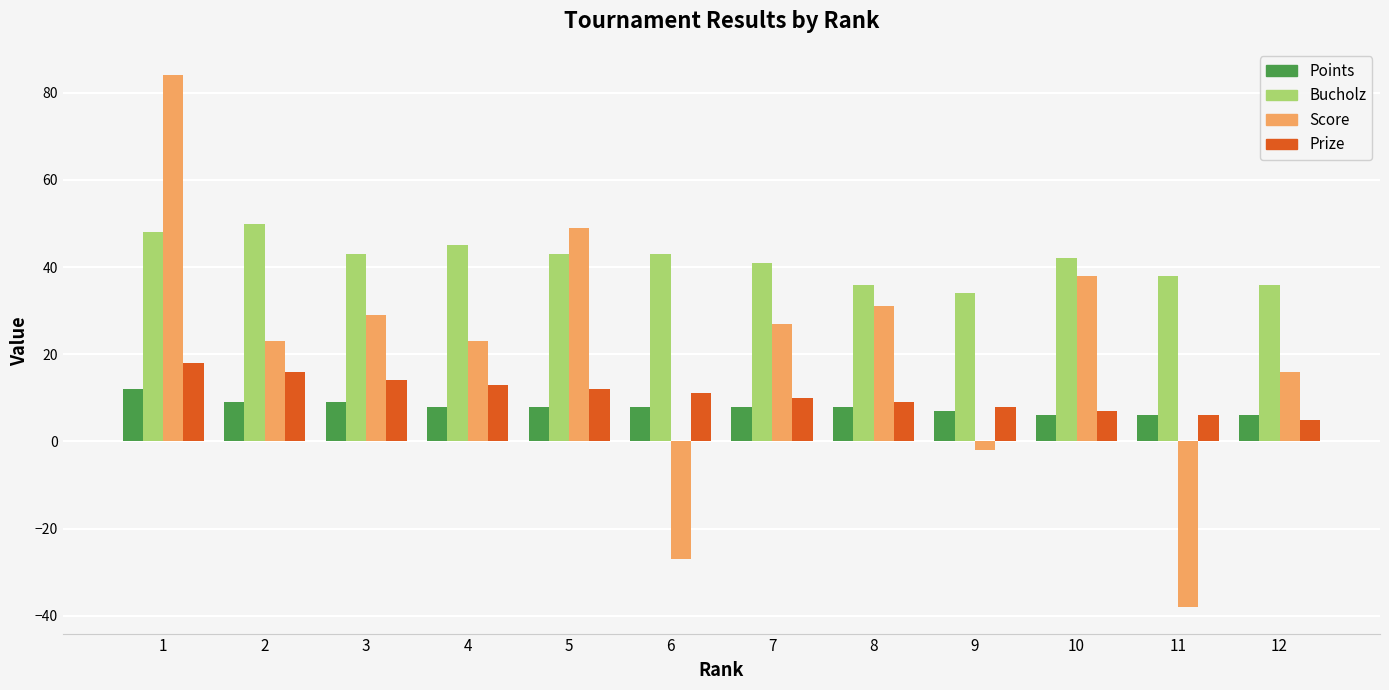

What is the smallest value displayed?

-38